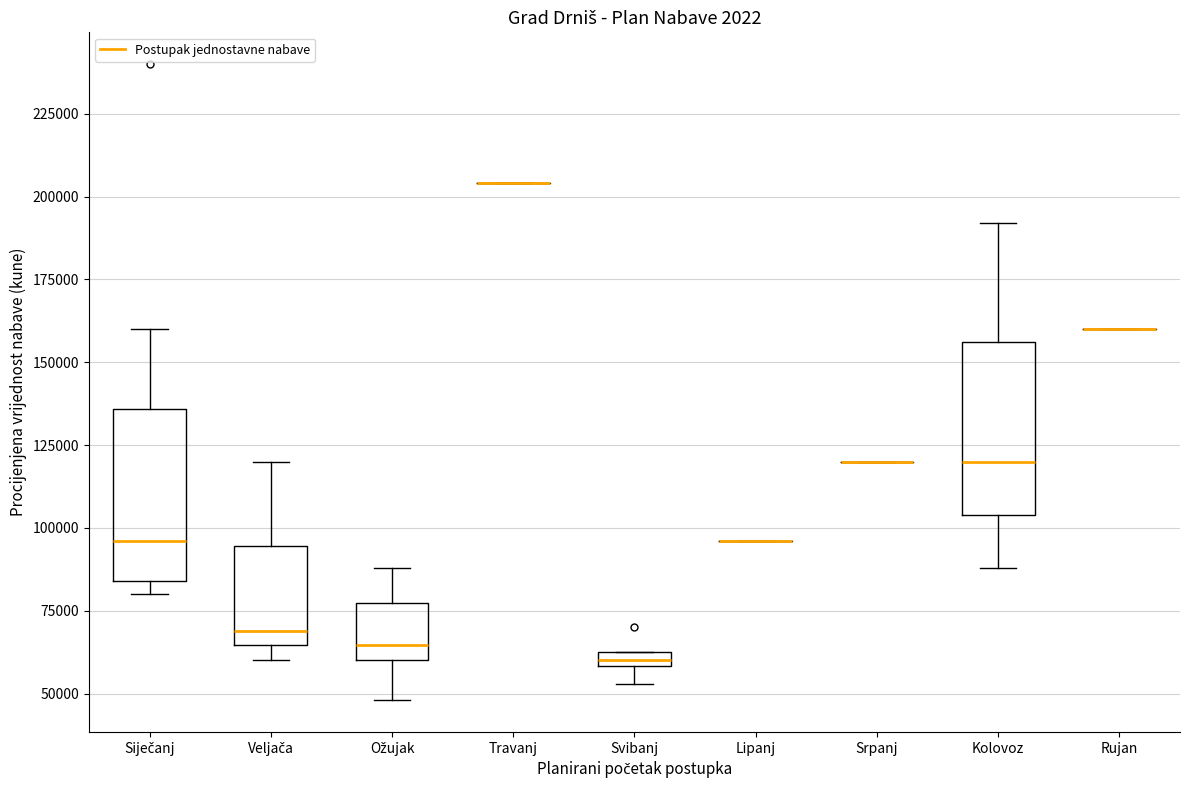

Where does the median line of the box for Kolovoz sit on the y-axis? The values are not printed on the chart, so give them approximately, as read against the axis.

120000